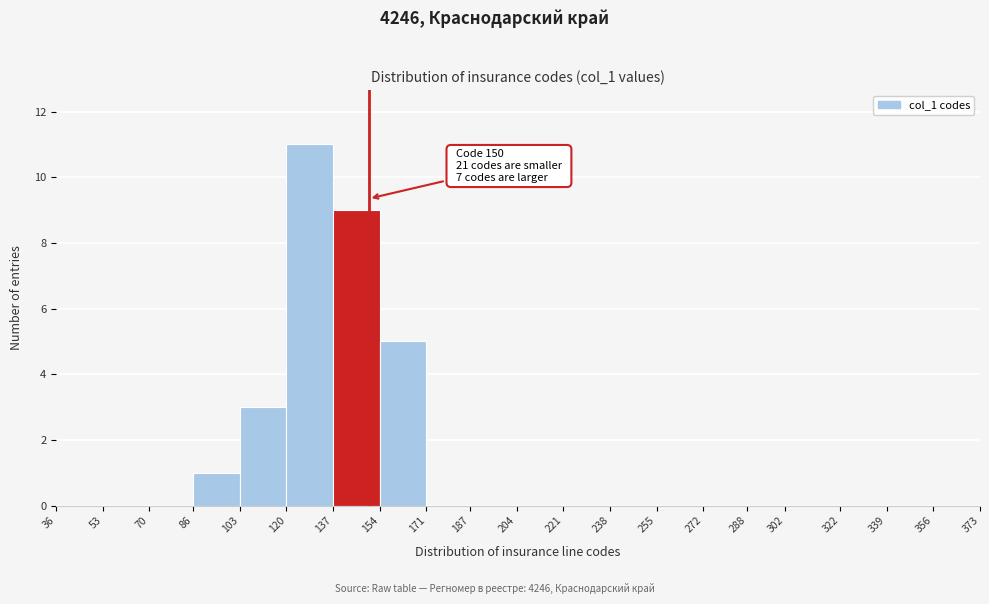

Which range on the x-axis has the tallest bar?

120 to 137